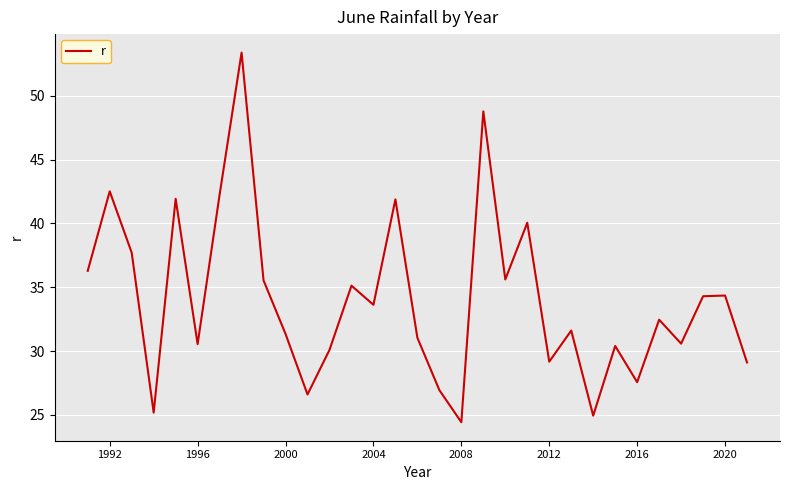

How many values are below 32?

15